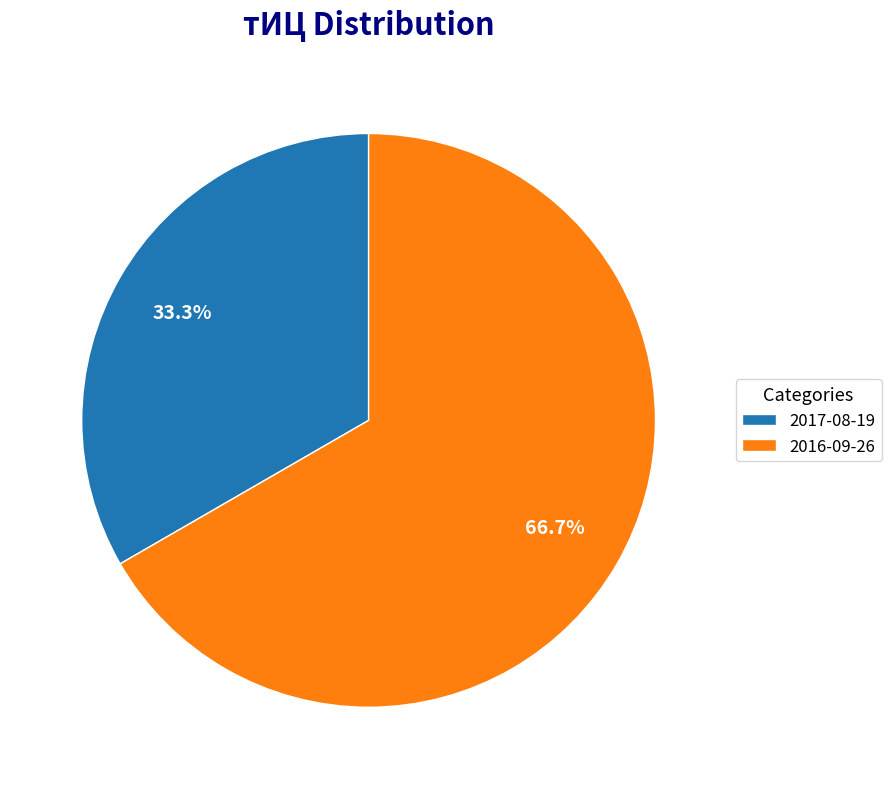

Combined, do 2016-09-26 and 2017-08-19 account for over 50%?

Yes